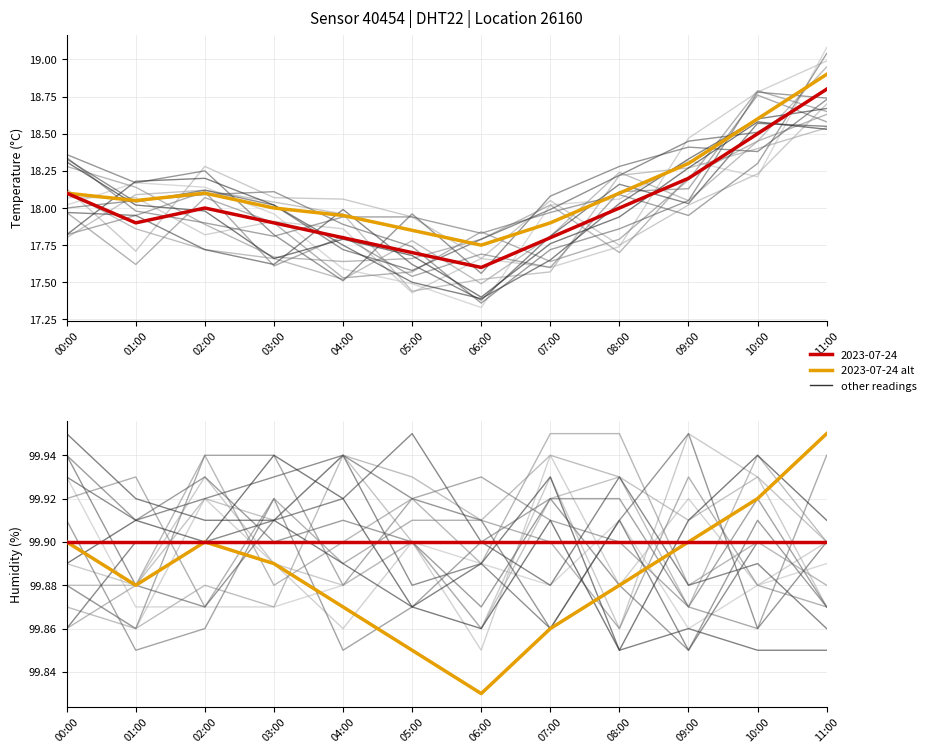

Reading left to right, what are all the values shown in this chart?

00:00=18.1	01:00=17.9	02:00=18.0	03:00=17.9	04:00=17.8	05:00=17.7	06:00=17.6	07:00=17.8	08:00=18.0	09:00=18.2	10:00=18.5	11:00=18.8